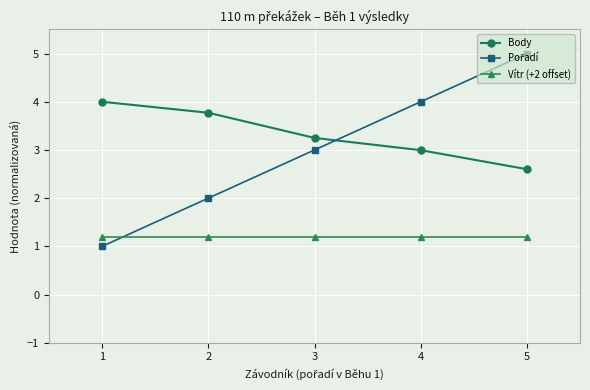

What is the value of the Vítr (+2 offset) point at the 5th from the left?

1.2